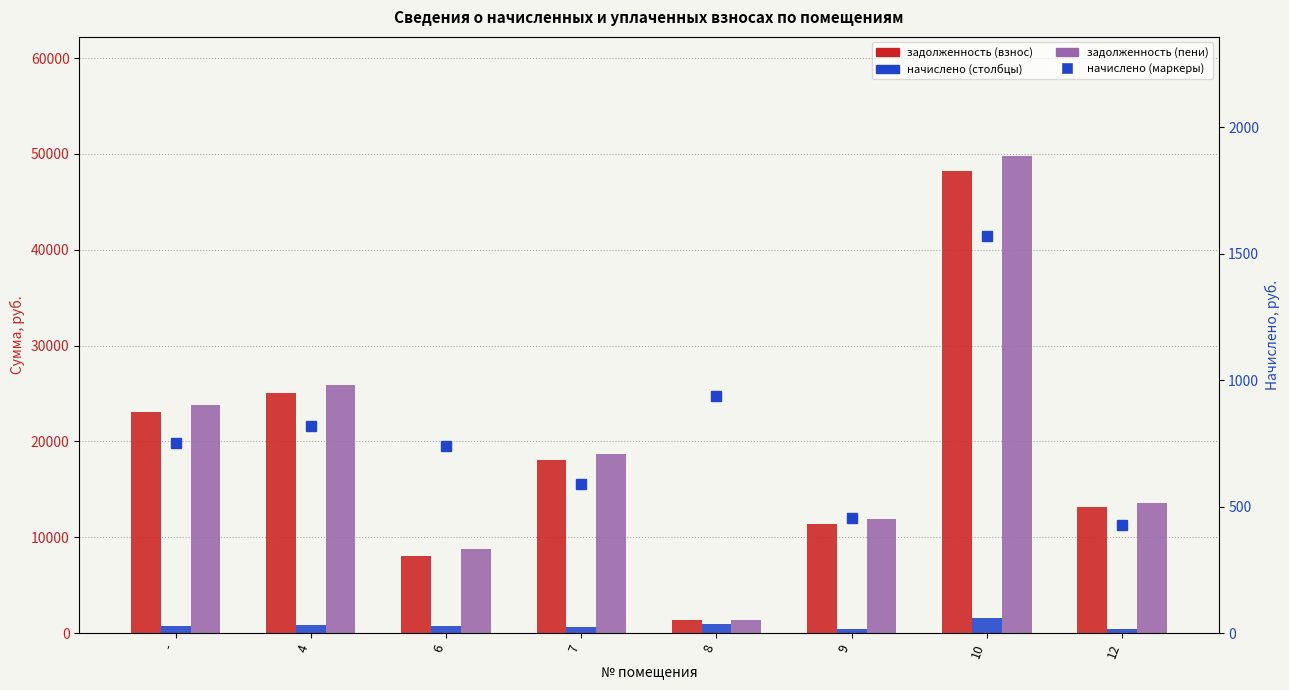

At which category does the chart reach its peak across all series?

10